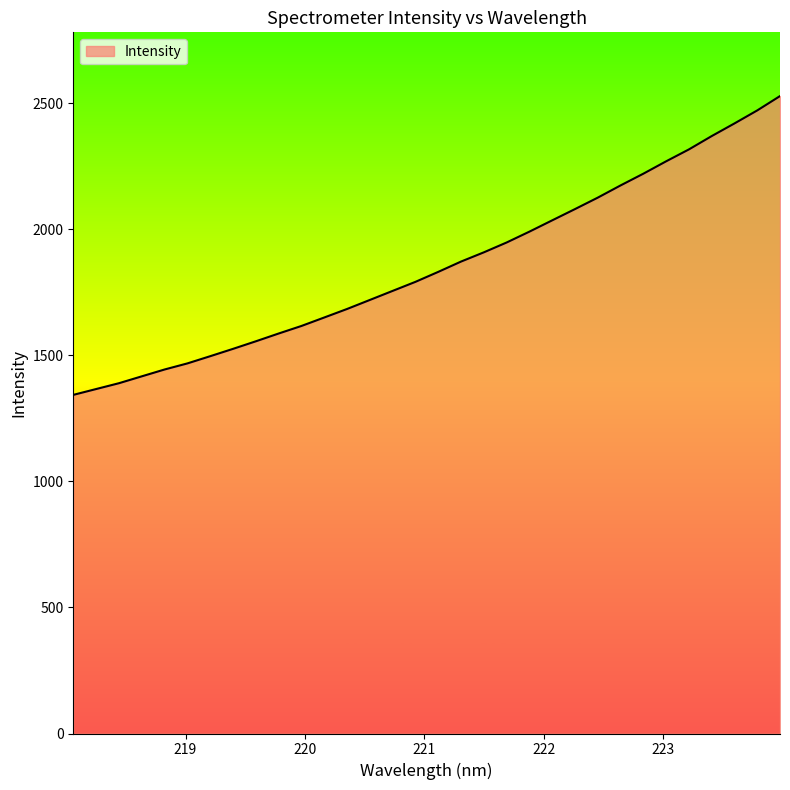

What is the sum of all values?

59362.1